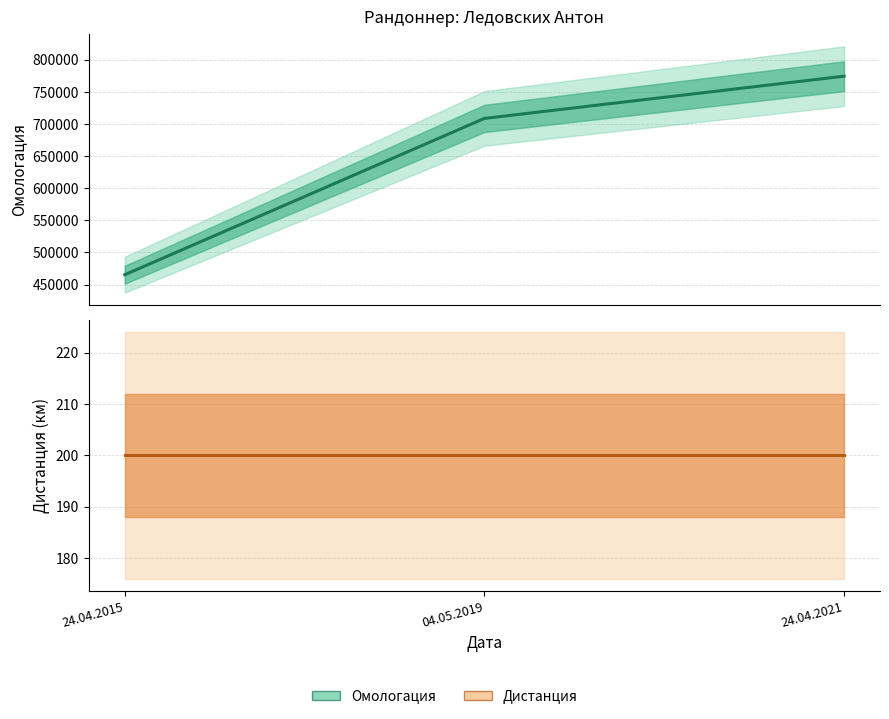

Reading left to right, what are all the values shown in this chart?

Омологация: 24.04.2015=465241	04.05.2019=708863	24.04.2021=774672
Дистанция: 24.04.2015=200	04.05.2019=200	24.04.2021=200